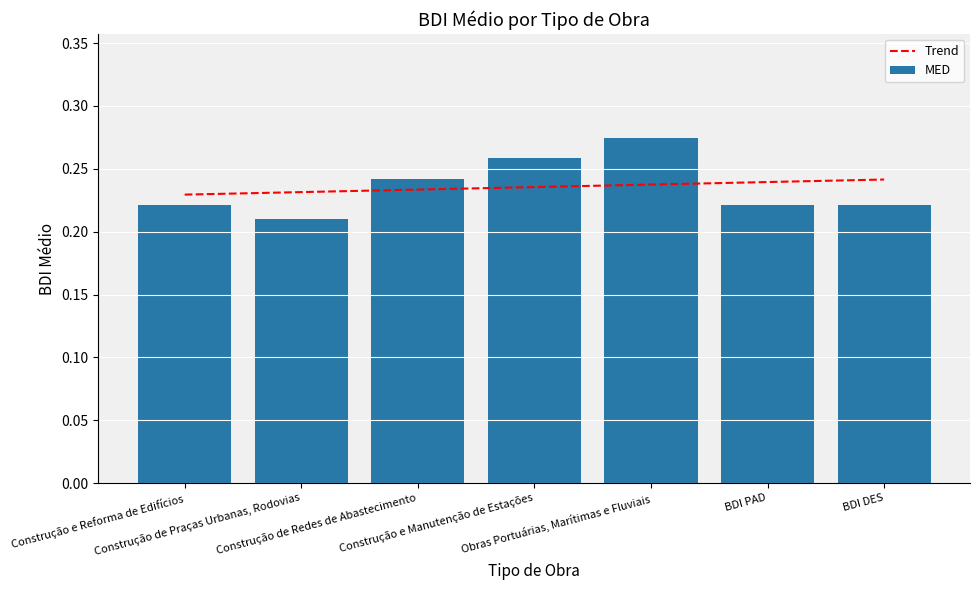

The chart shows a value of 0.3 at Construção e Manutenção de Estações. True or false?

True